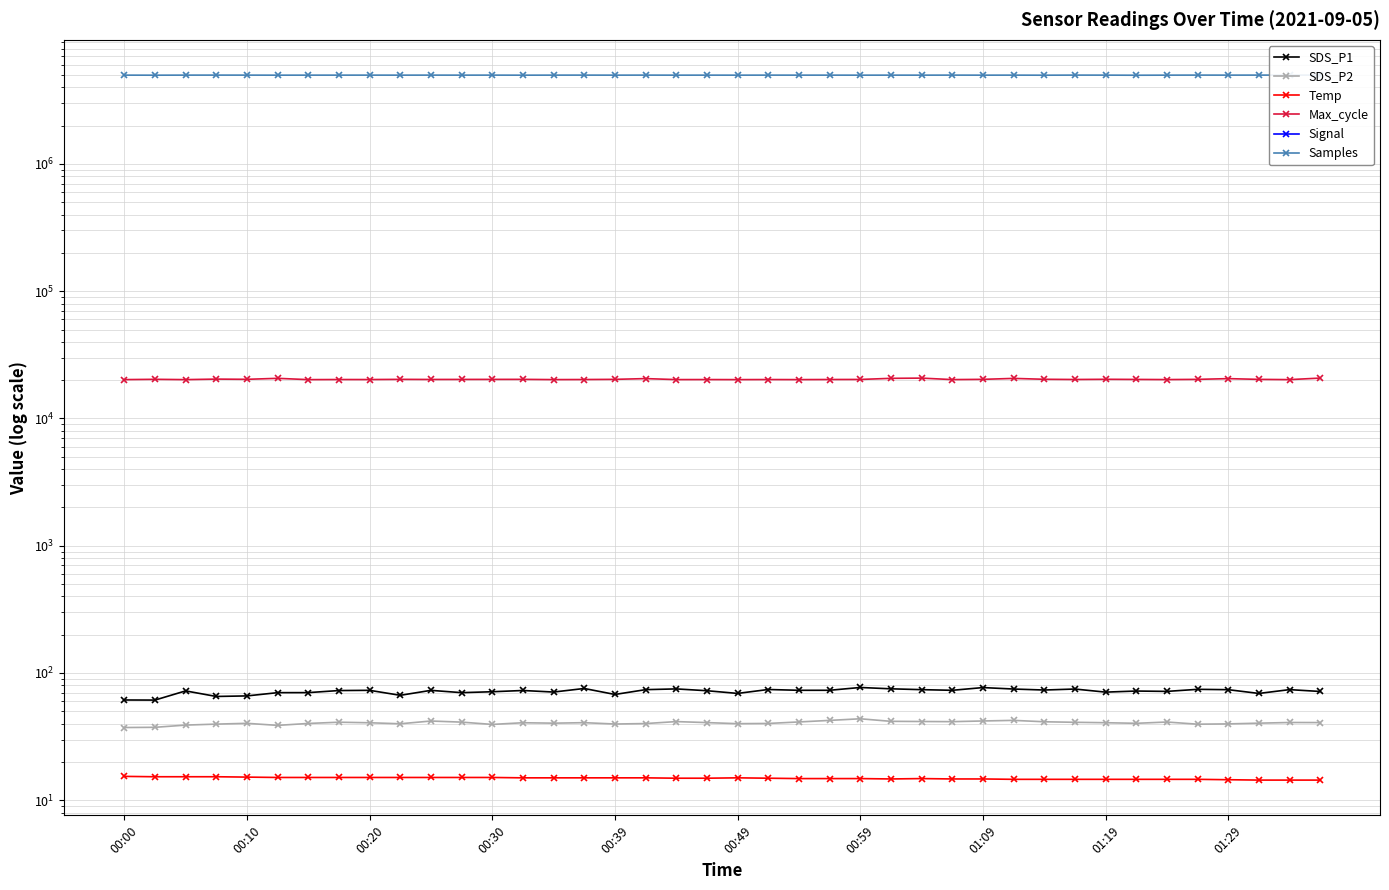

How many interior local valleys does the Samples series have?

15